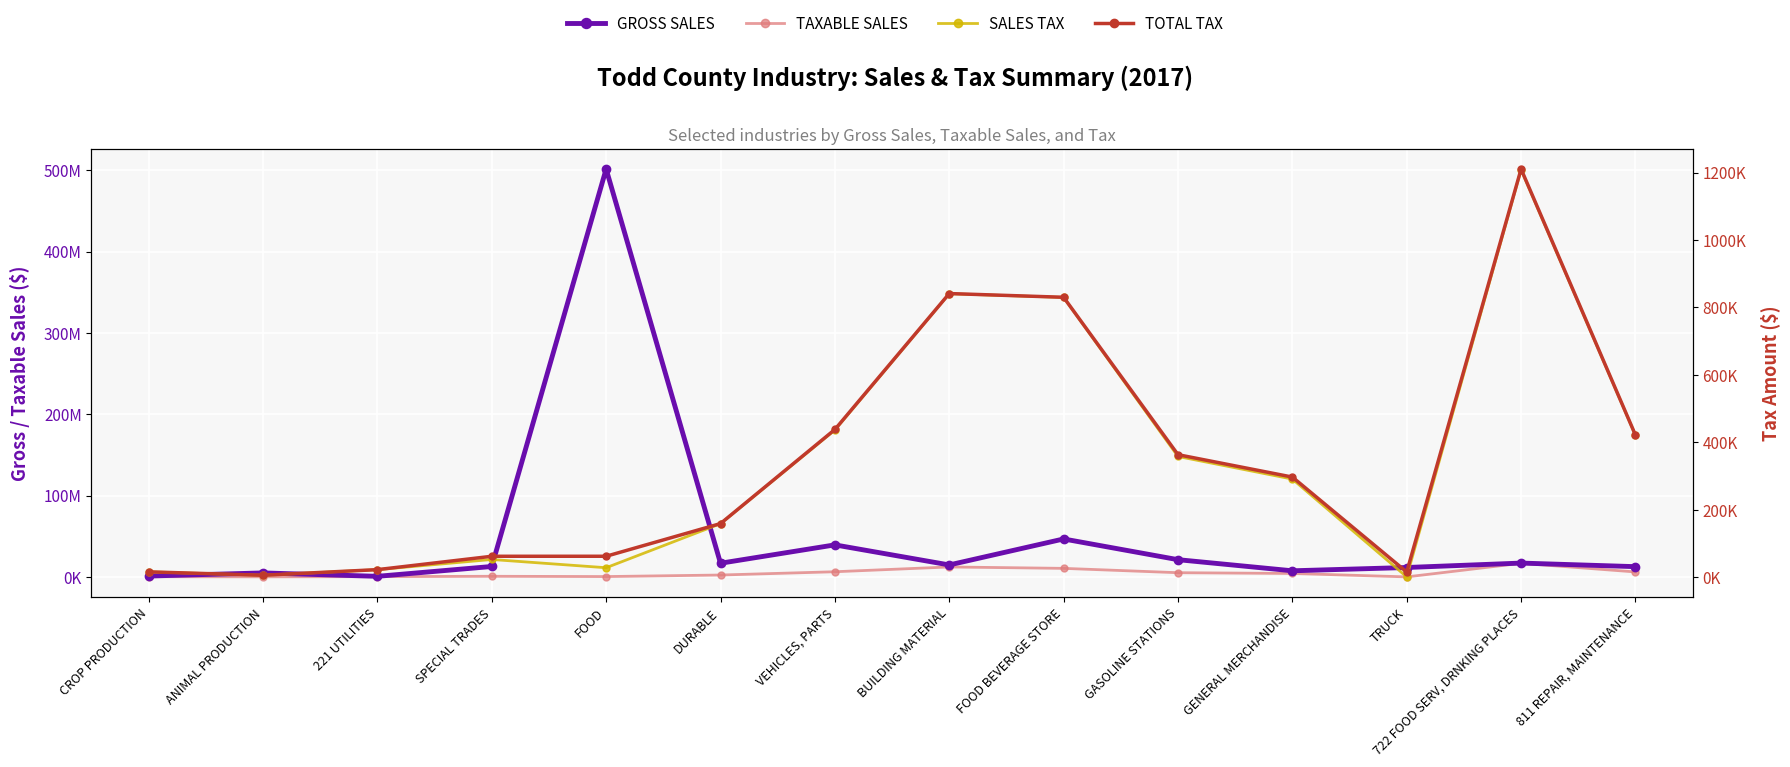

True or false: TAXABLE SALES and SALES TAX intersect in this chart.

False